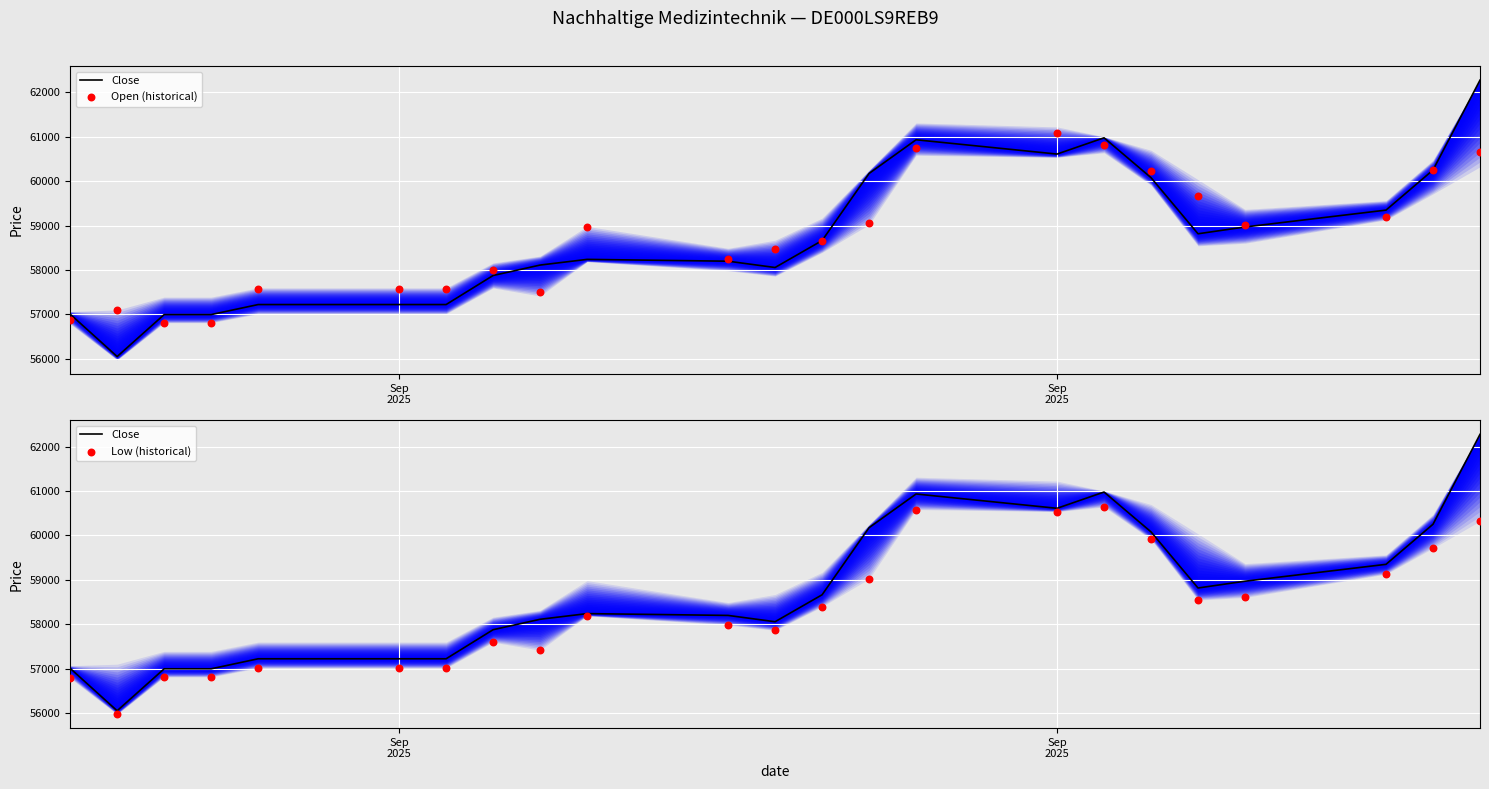

What are all the series names shown in the legend?

Close, Open (historical), Low (historical)